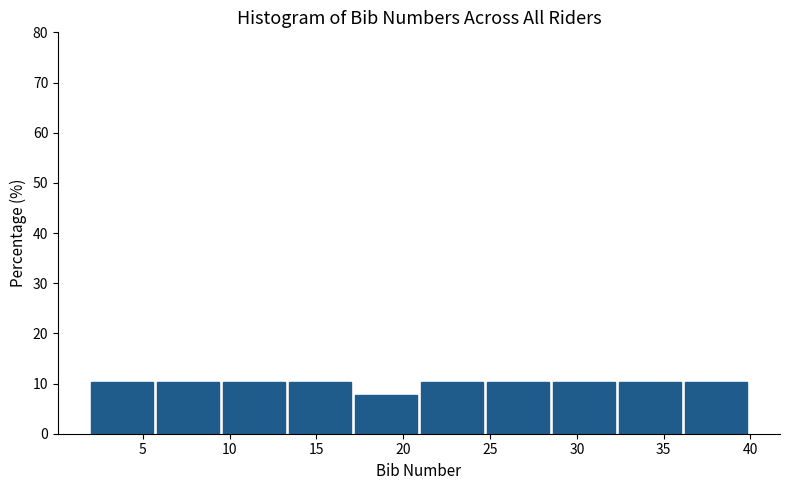

What is the height of the bar covering 9.6 to 13.4 on the x-axis? Neither the bar edges nor the heights are printed on the chart, so give them approximately, as read against the axes.

10